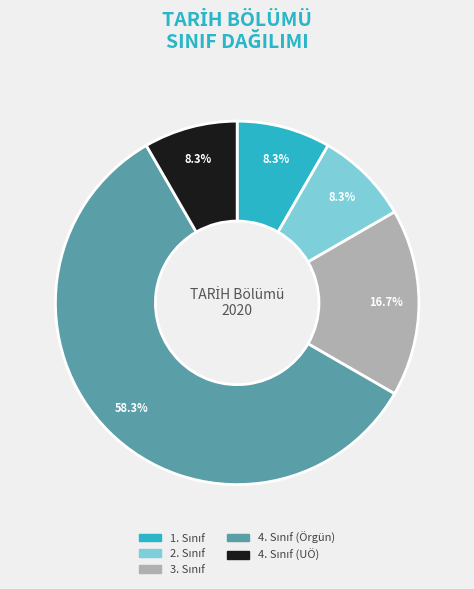

Is there any slice that represents more than half of the pie?

Yes